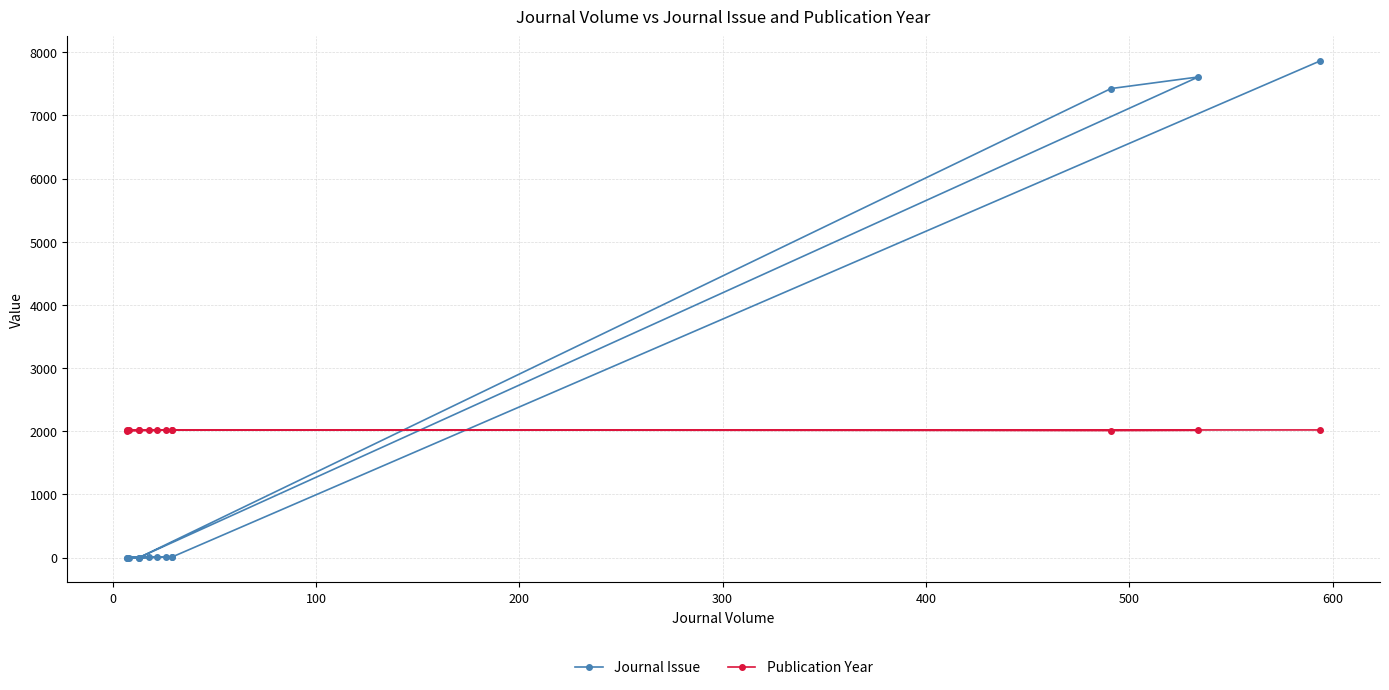

List the series in order of their overall mean, highest first.

Publication Year, Journal Issue